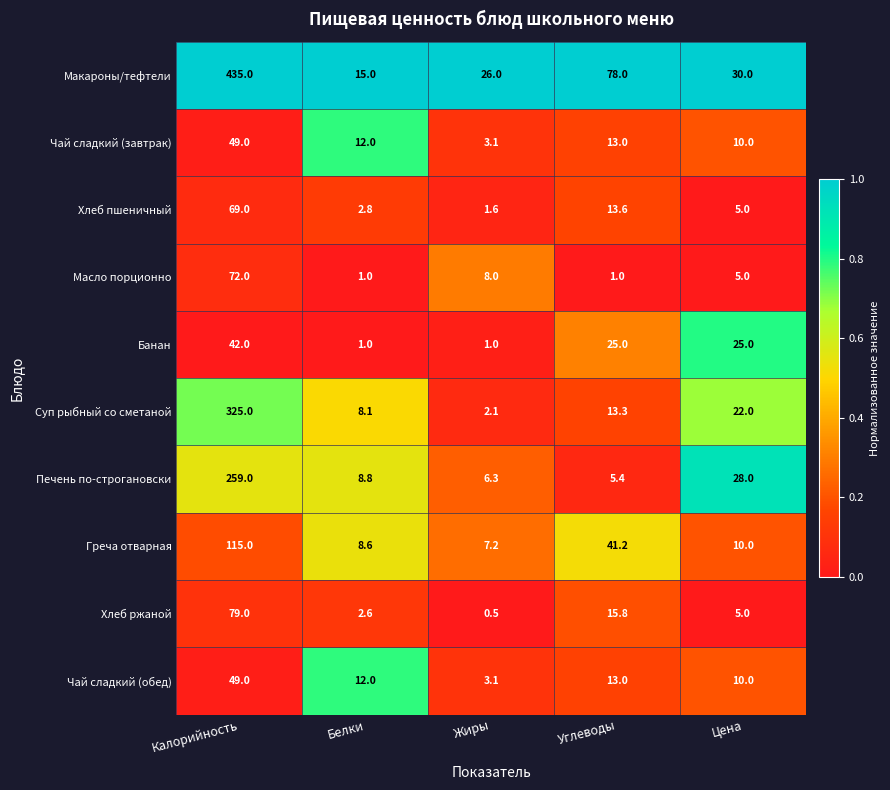

Where is Чай сладкий (обед) nearest to the value 26?

Углеводы